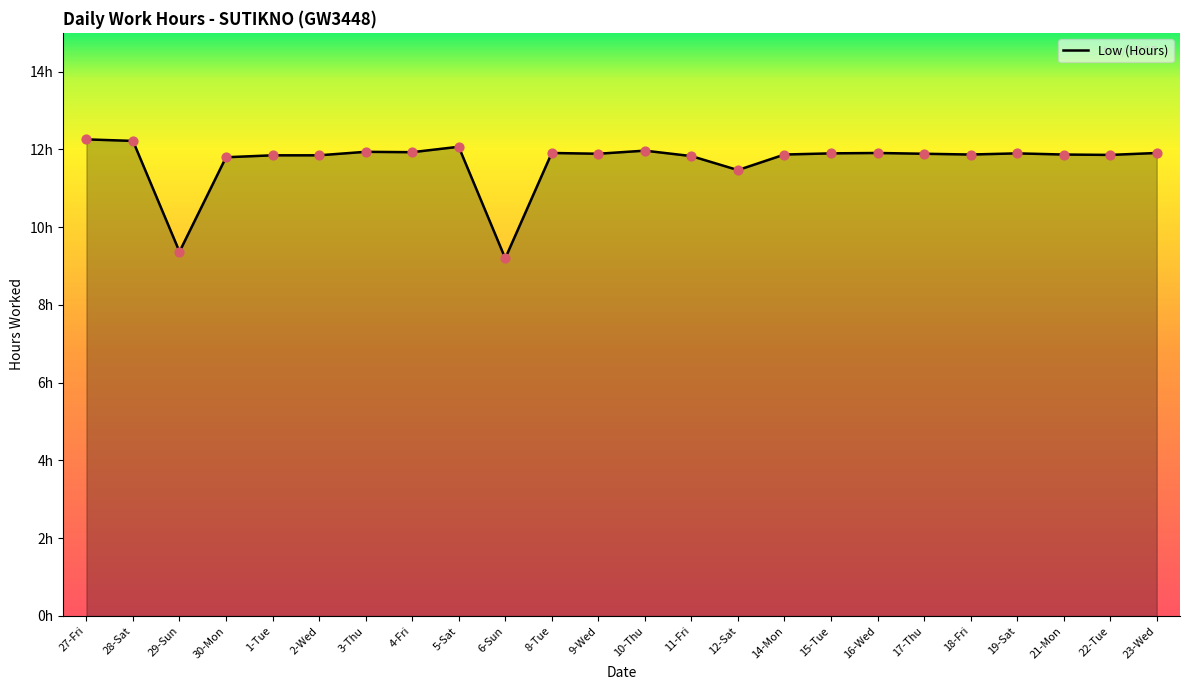

What is the ratio of the value at 8-Tue to the value at 9-Wed?

1.0